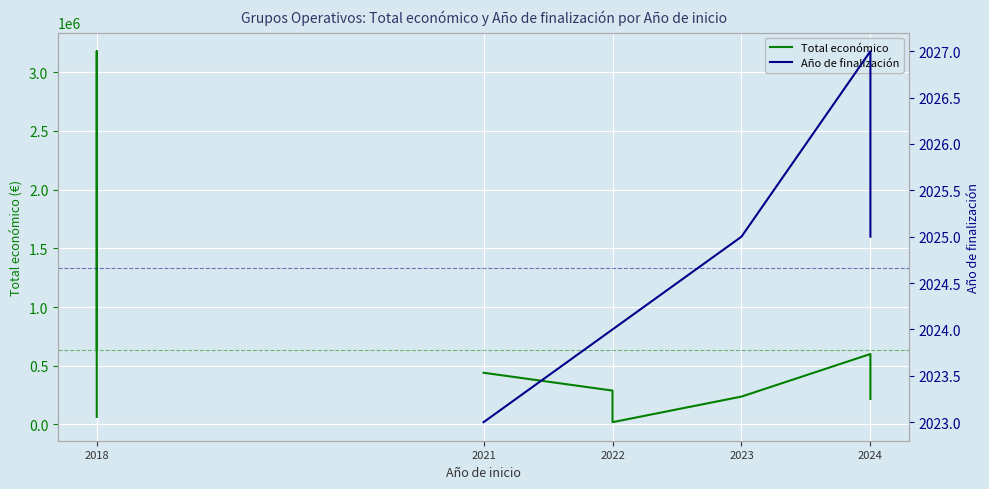

What is the lowest value of the Total económico series?

19478.0